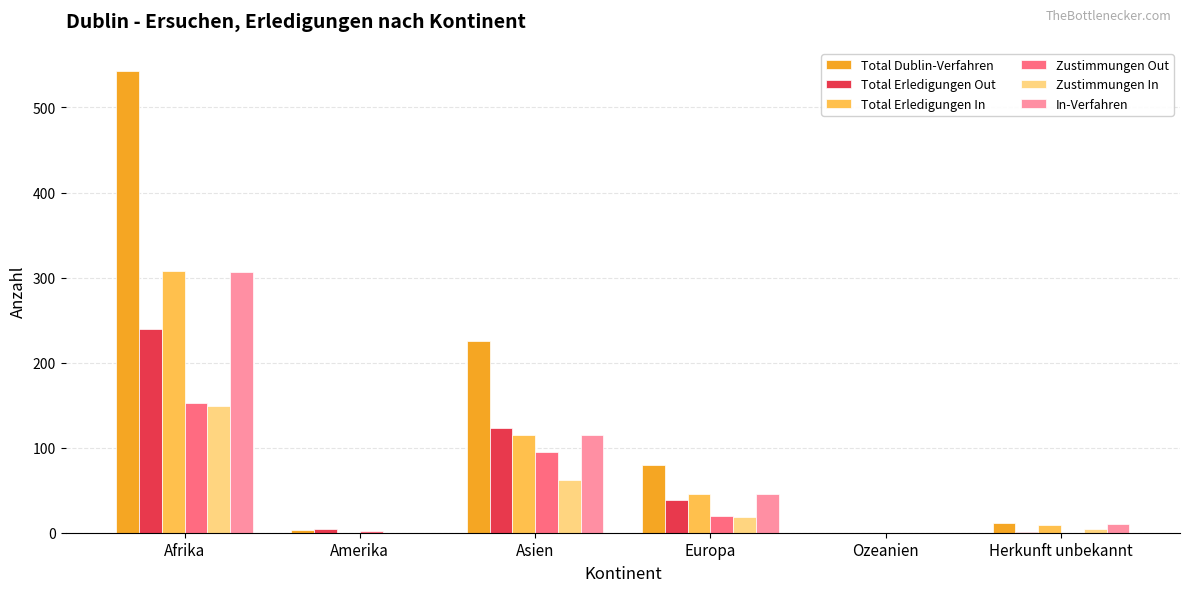

Is it true that In-Verfahren equals 0 at Amerika?

True